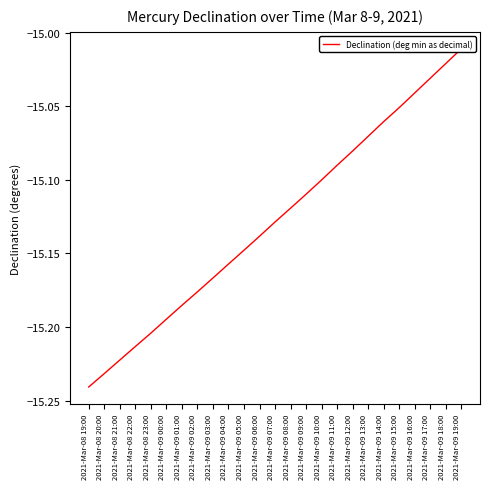

Between 2021-Mar-08 20:00 and 2021-Mar-08 23:00, which is larger?

2021-Mar-08 23:00